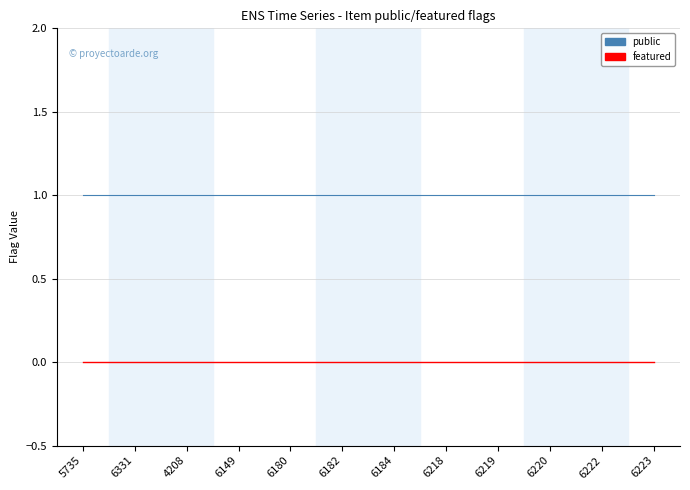

Does the chart display data point markers on the line(s)?

No